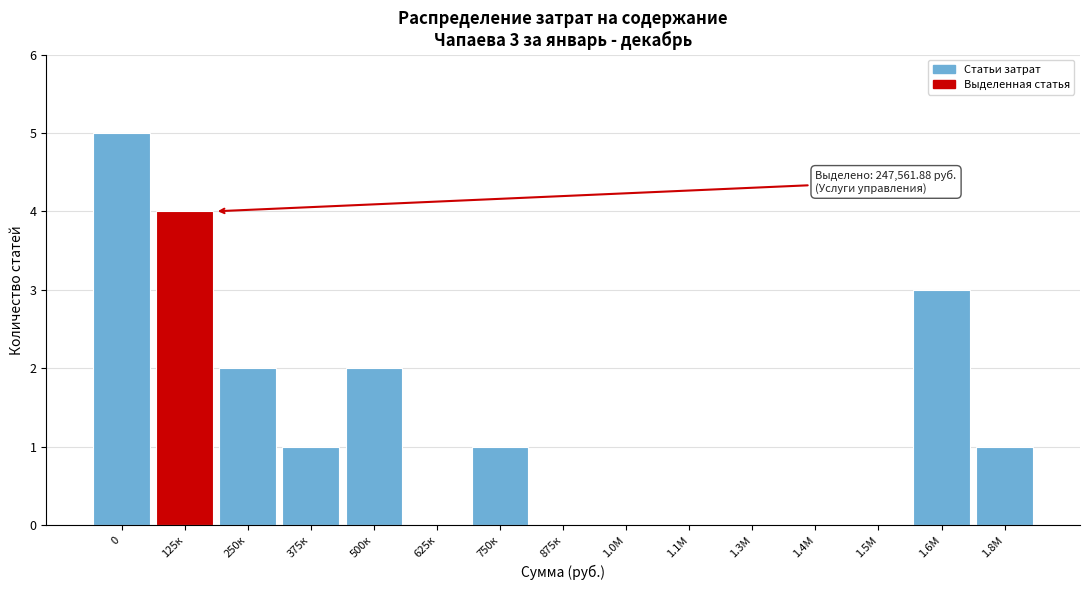

Reading left to right, transcribe all the data shown in this chart.

0=5	125к=4	250к=2	375к=1	500к=2	625к=0	750к=1	875к=0	1.0М=0	1.1М=0	1.3М=0	1.4М=0	1.5М=0	1.6М=3	1.8М=1